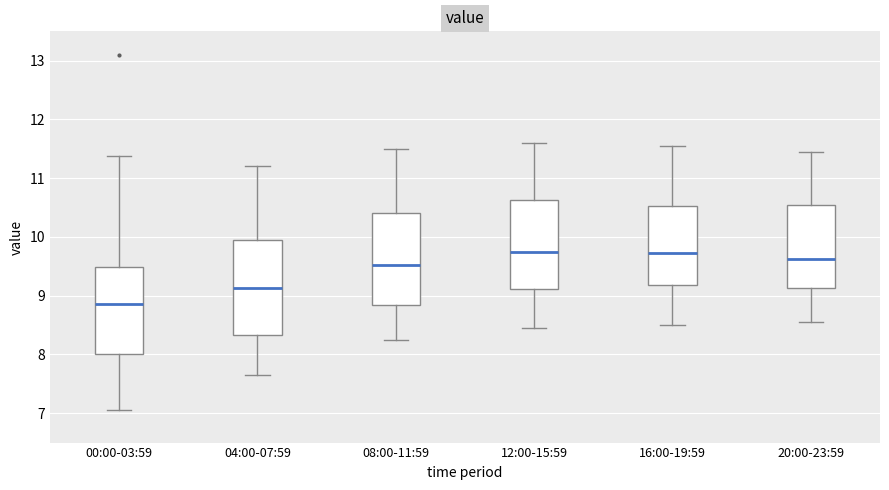

Where does the upper whisker of the box for 00:00-03:59 end on the y-axis? The values are not printed on the chart, so give them approximately, as read against the axis.

11.4